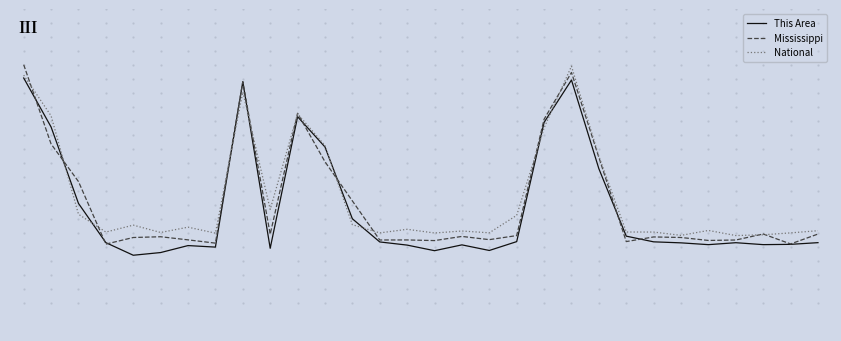

What is the difference between the maximum and minimum values in the National series?

0.6